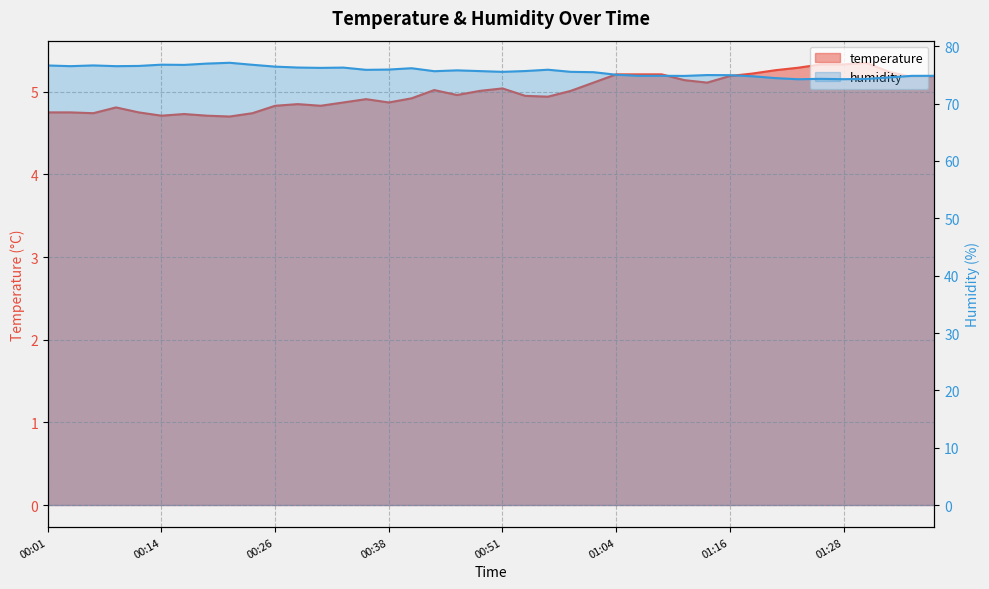

What are all the series names shown in the legend?

temperature, humidity